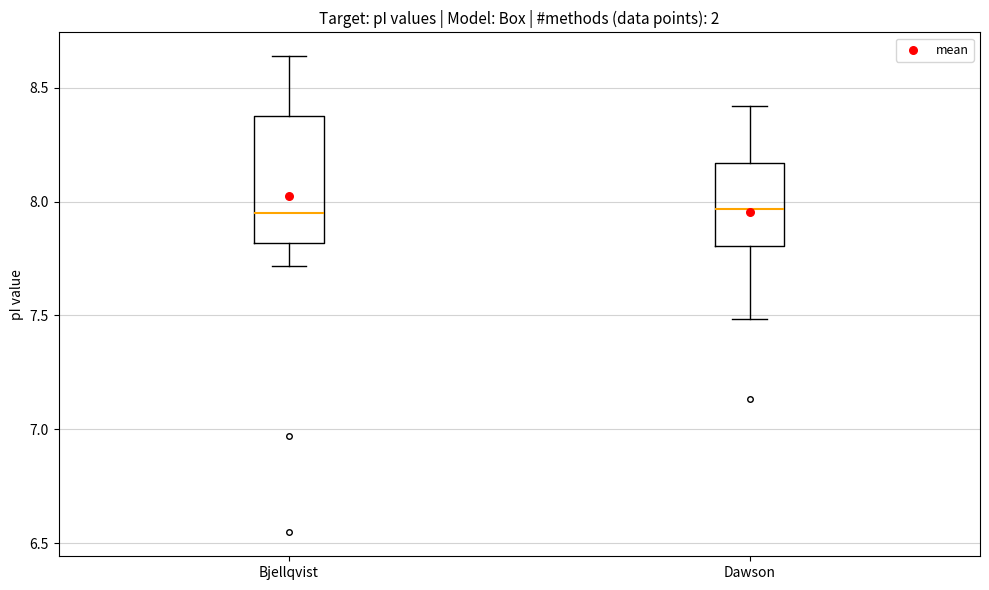

Reading left to right, transcribe this box plot: for each box, give where its median line is, the range the box spans, and where its two whiskers end, as read against the y-axis. The values are not printed on the chart, so give them approximately, as read against the axis.

Bjellqvist: median 7.95, box 7.80 to 8.40, whiskers 7.70 to 8.65
Dawson: median 7.95, box 7.80 to 8.15, whiskers 7.50 to 8.40